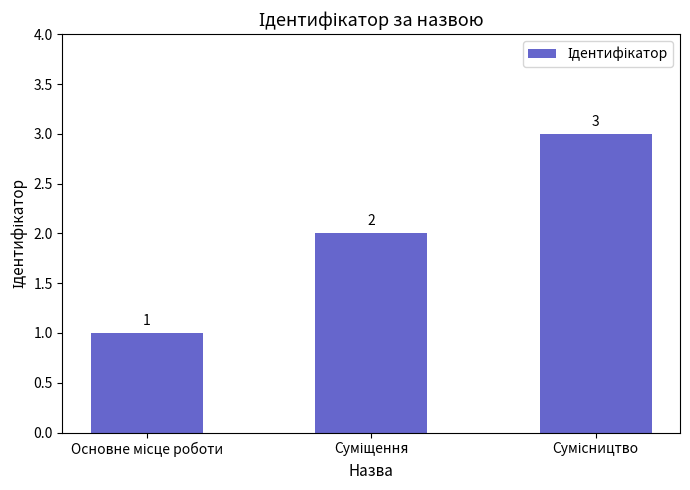

What is the value of the 1st bar from the left?

1